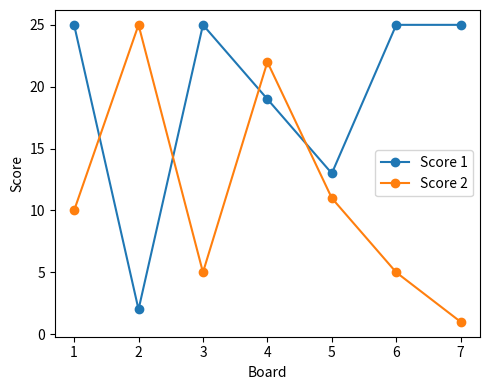

Between 1 and 3, which series saw the biggest shift?

Score 2